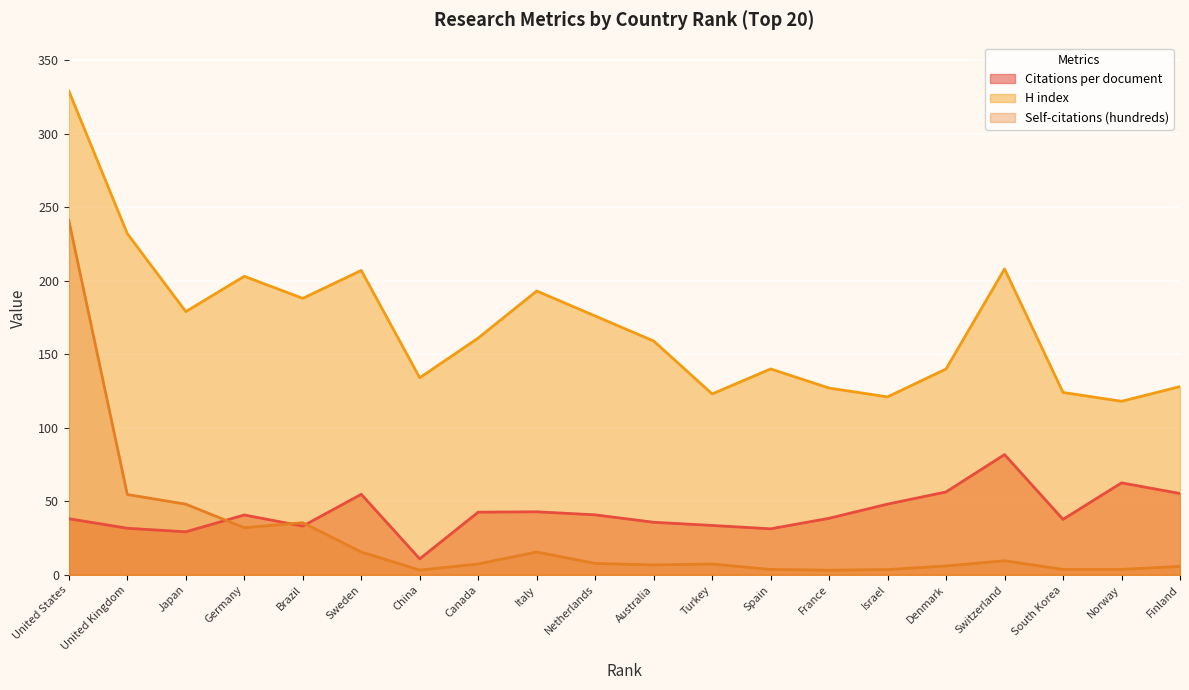

What is the label of the 13th point from the right?

Canada